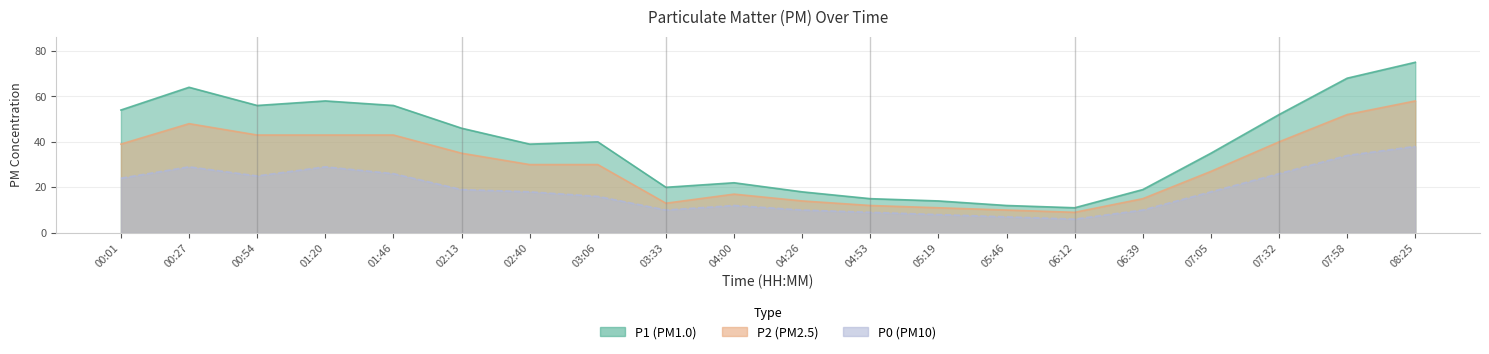

True or false: P2 and P1 cross at least once.

False